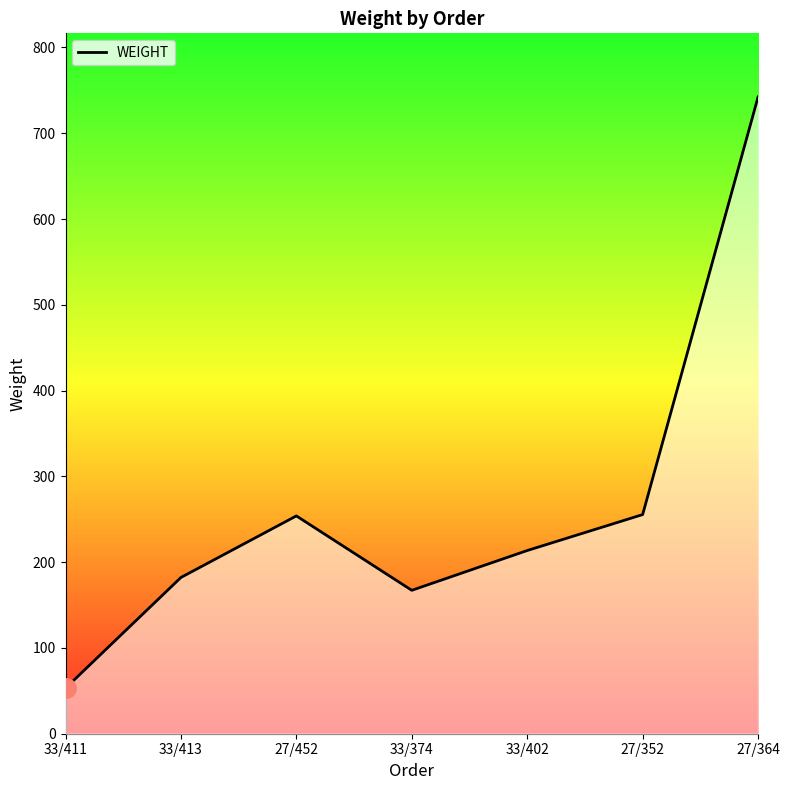

What is the change in value from 27/452 to 33/402?

-40.4